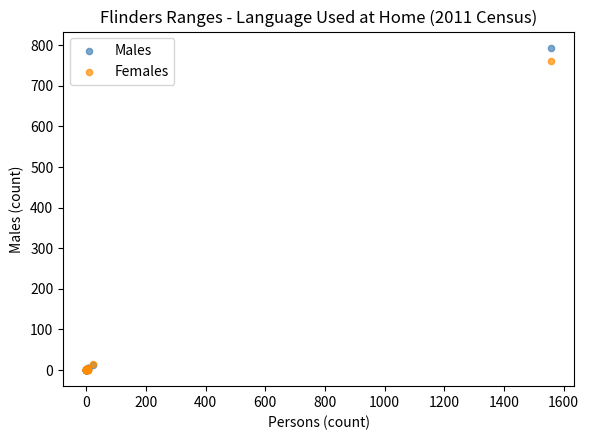

What are all the series names shown in the legend?

Males, Females